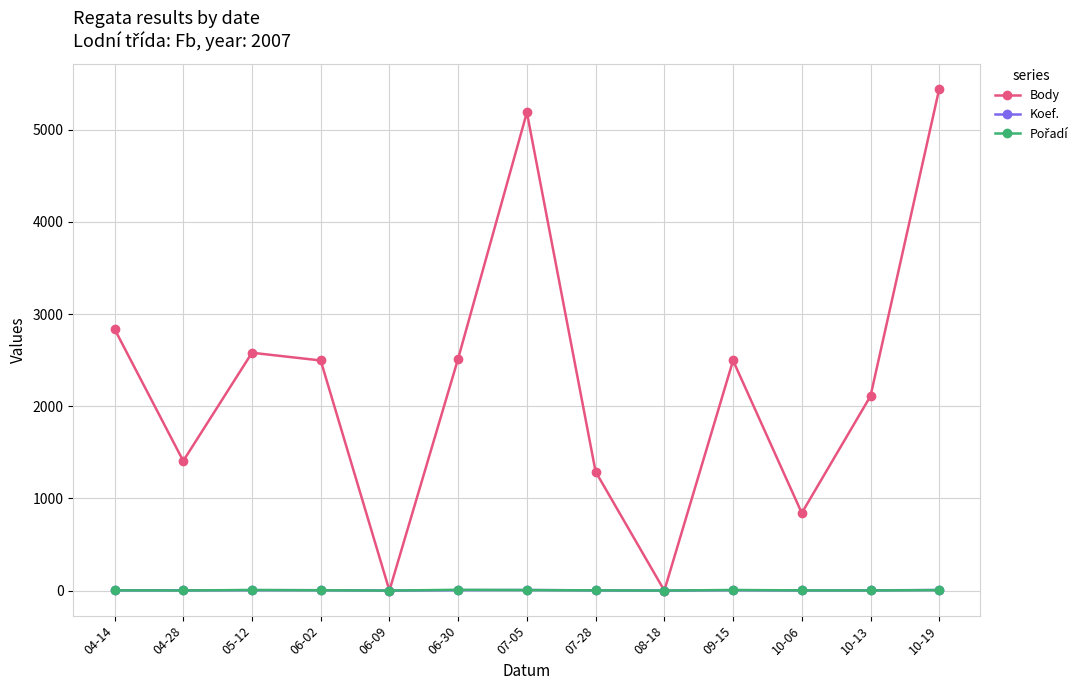

Between 09-15 and 10-19, which series saw the biggest shift?

Body